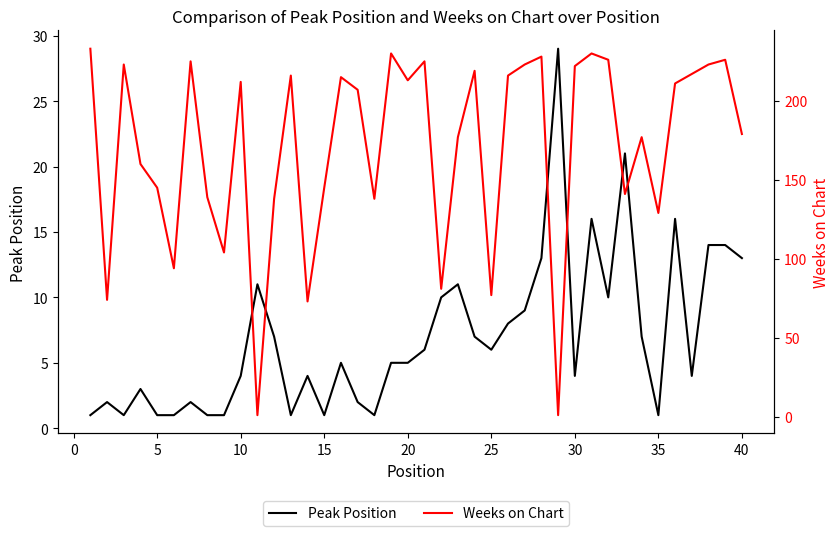

Is it true that Peak Position equals 4 at 30?

True